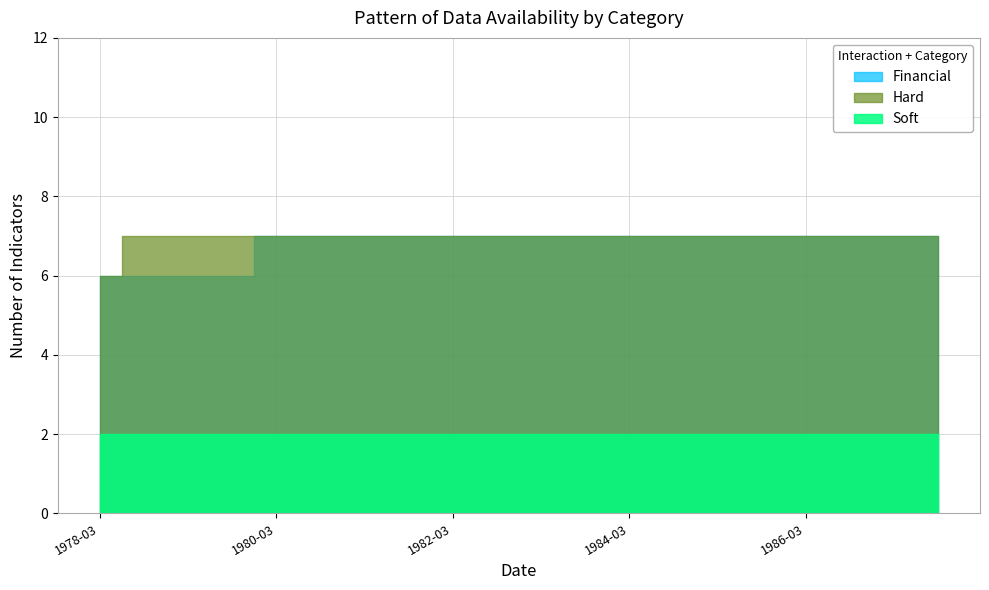

What is the sum of the Hard values at 1980-09 and 1981-09?

14